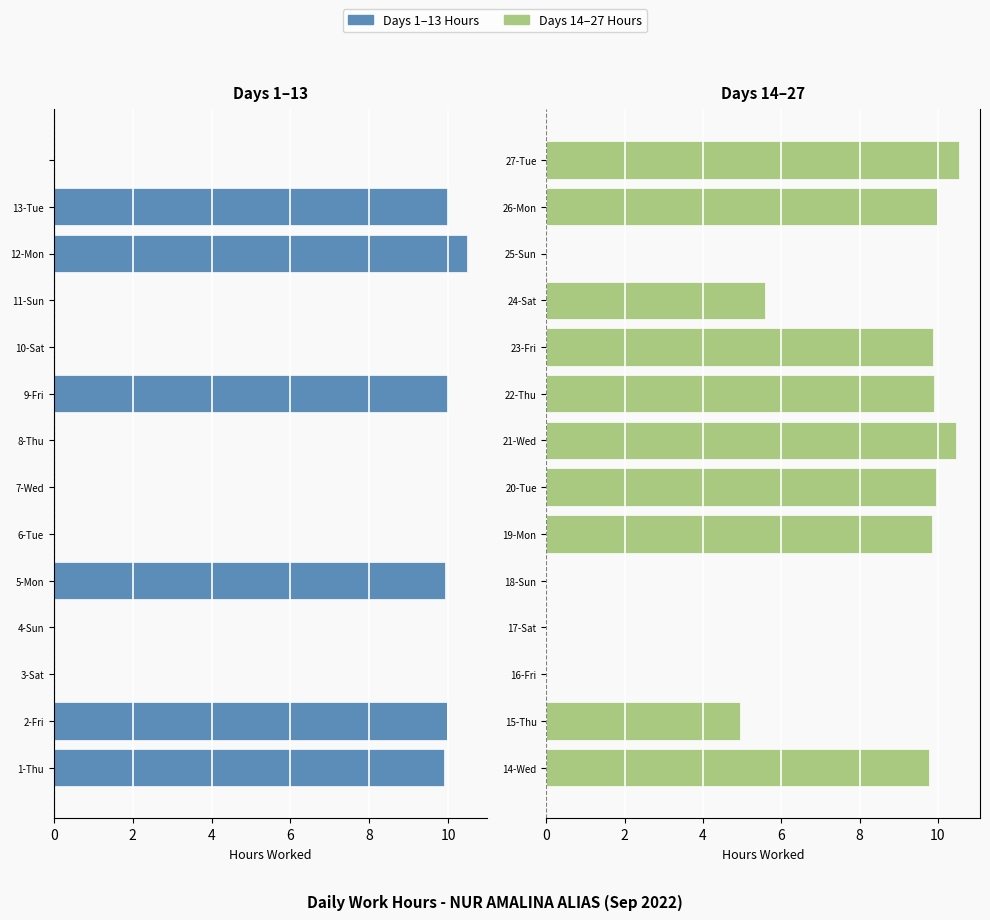

What is the difference between the maximum and minimum values in the Second Half (Days 14–27) series?

10.6